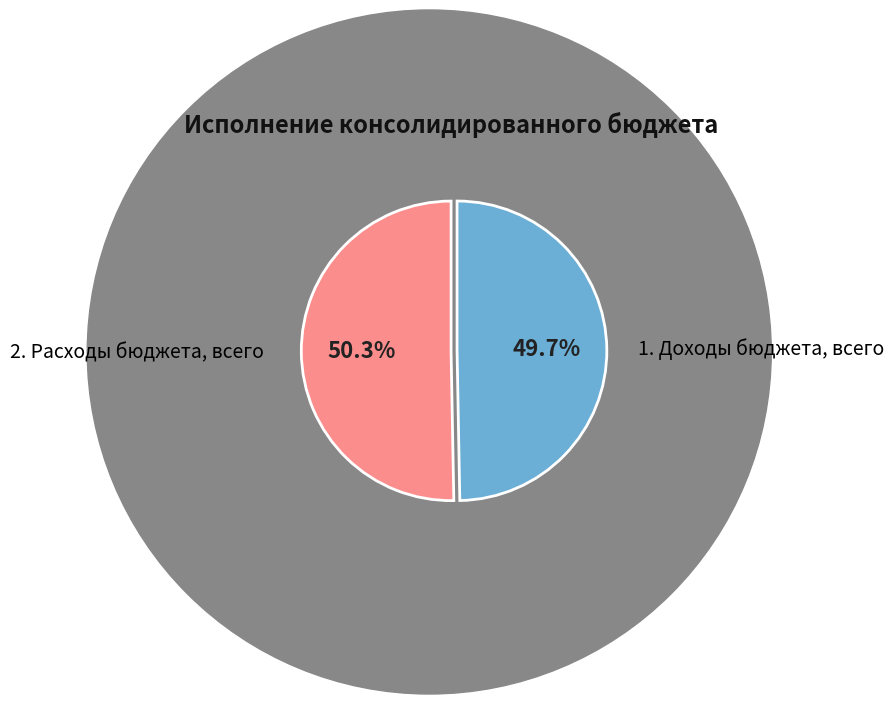

To the nearest percent, what is the difference between the 1. Доходы бюджета, всего and 2. Расходы бюджета, всего slice percentages?

1%